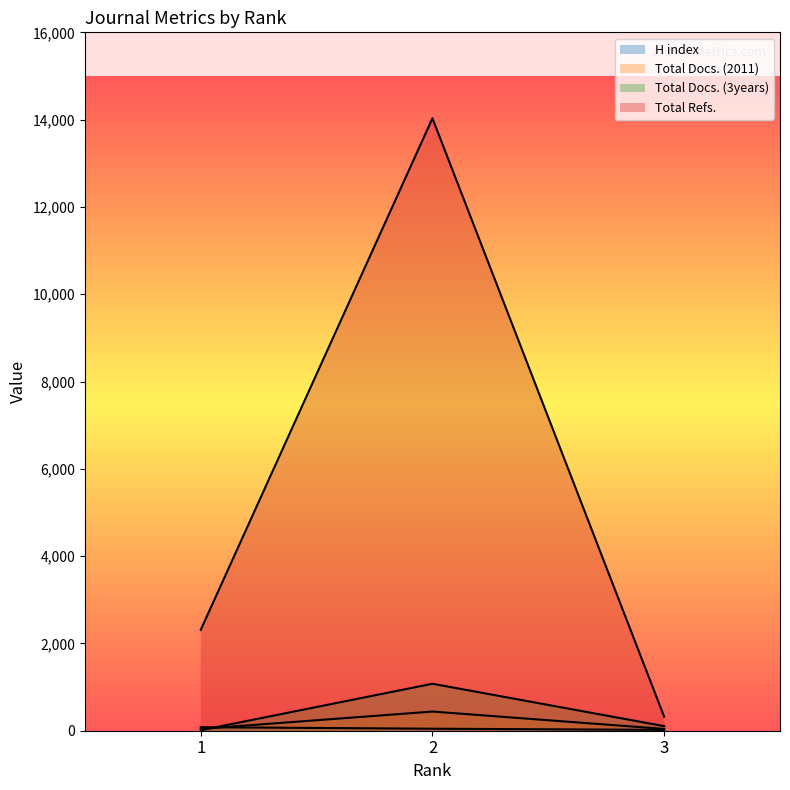

True or false: Total Docs. (2011) has a value of 70 at 3.

False